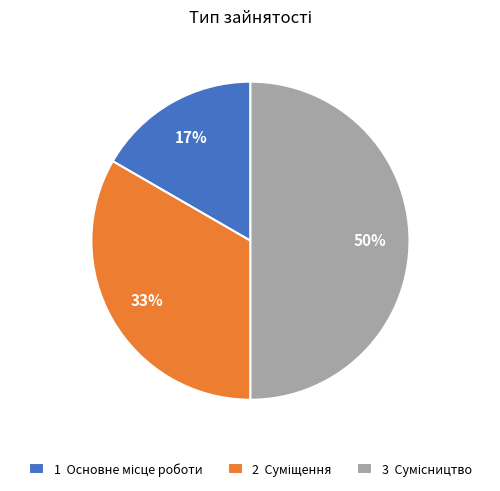

To the nearest percent, what is the difference between the largest and smallest slice percentages?

33%